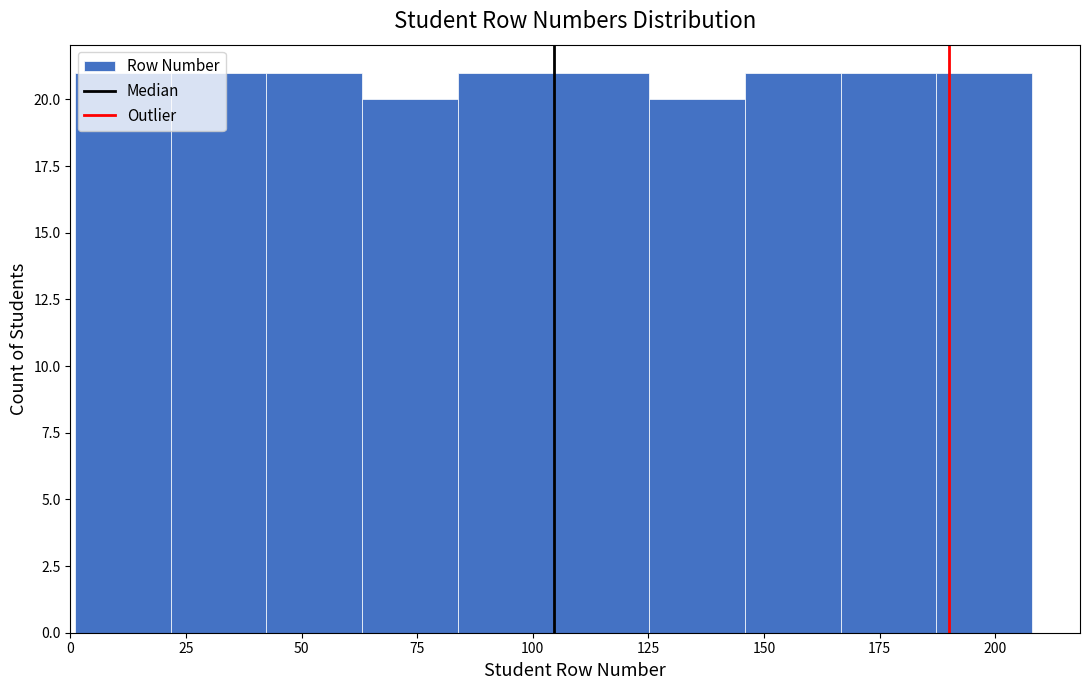

Reading left to right, transcribe this chart: for each bar, give the range it covers on the x-axis and its height. Neither the bar edges nor the heights are printed on the chart, so give them approximately, as read against the axes.

0 to 20: 21
20 to 40: 21
40 to 65: 21
65 to 85: 20
85 to 105: 21
105 to 125: 21
125 to 145: 20
145 to 165: 21
165 to 185: 21
185 to 210: 21